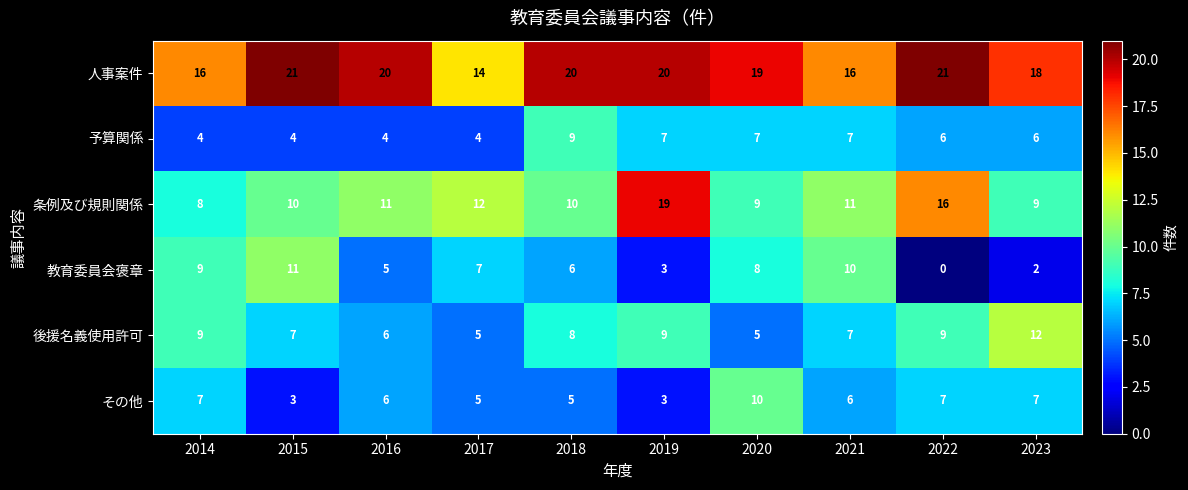

At 2018, list the series in order from largest to smallest.

人事案件, 条例及び規則関係, 予算関係, 後援名義使用許可, 教育委員会褒章, その他